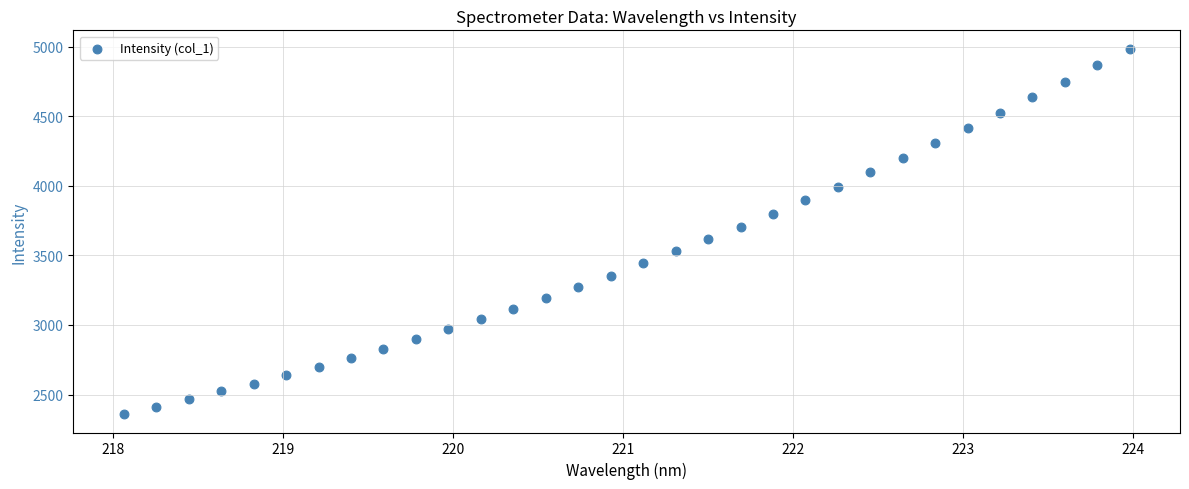

What is the range of X values (max minus min)?

5.9